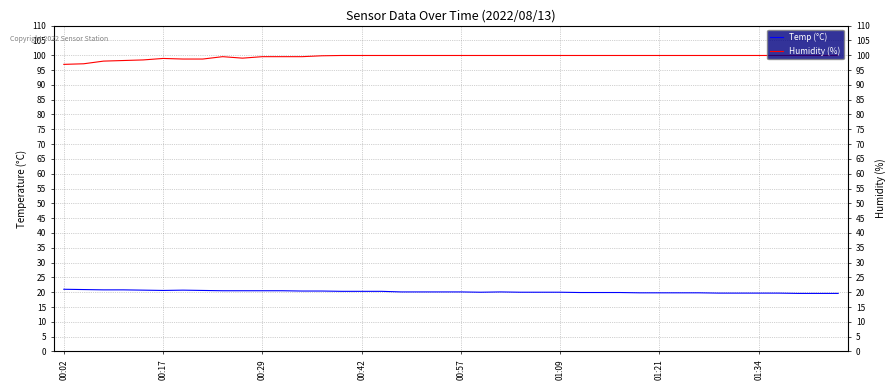

What is the total value across all series at 00:29?

120.0